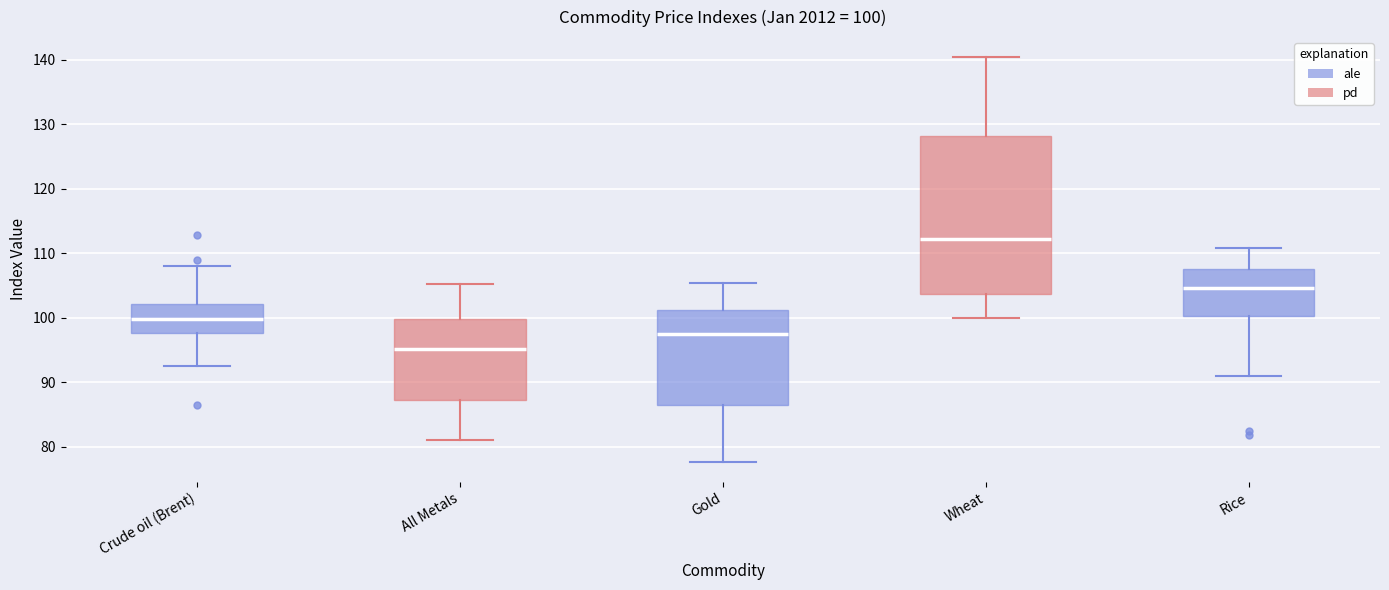

Which box is the tallest, from its lower edge to its upper edge?

Wheat